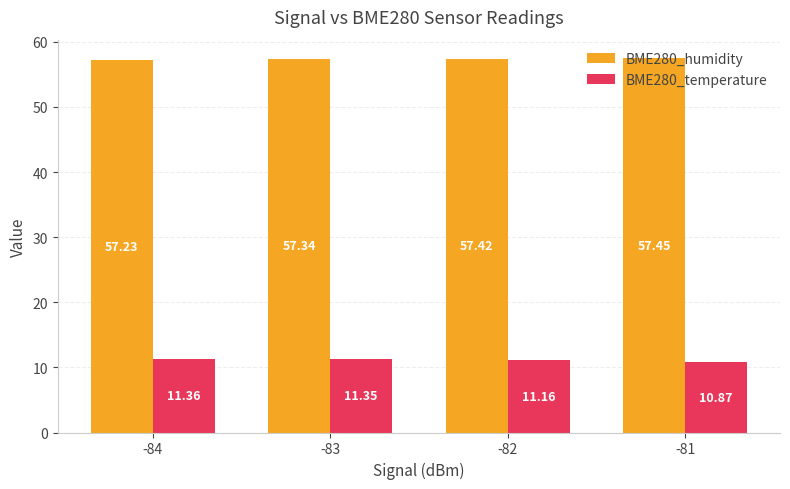

What is the total value across all series at -82?

68.6